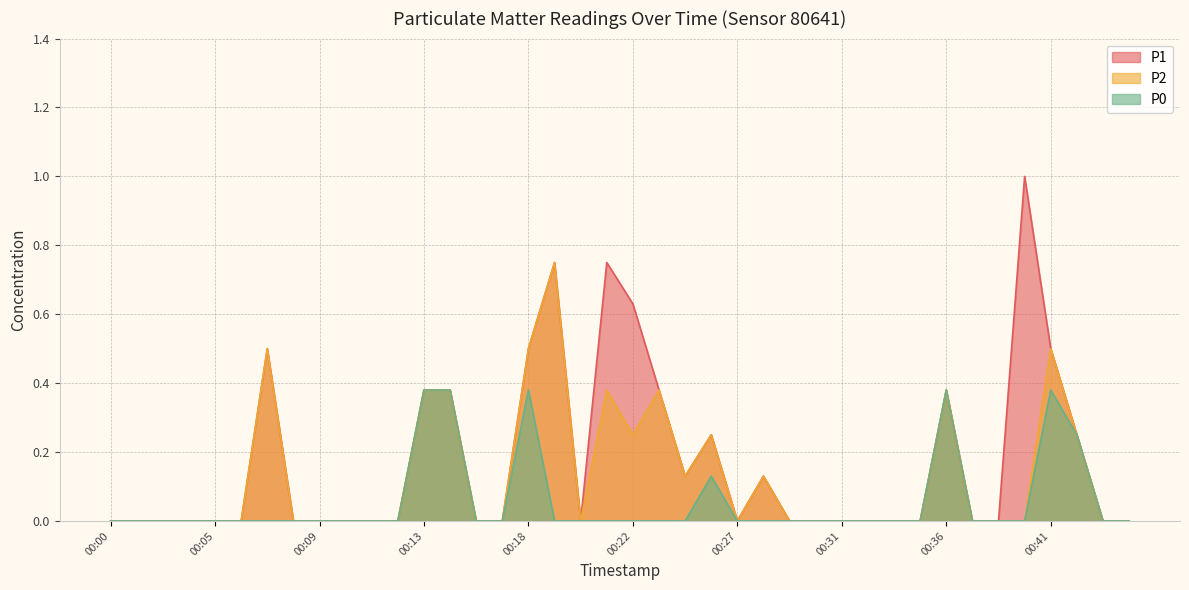

At how many categories does at least one series exceed 0?

15